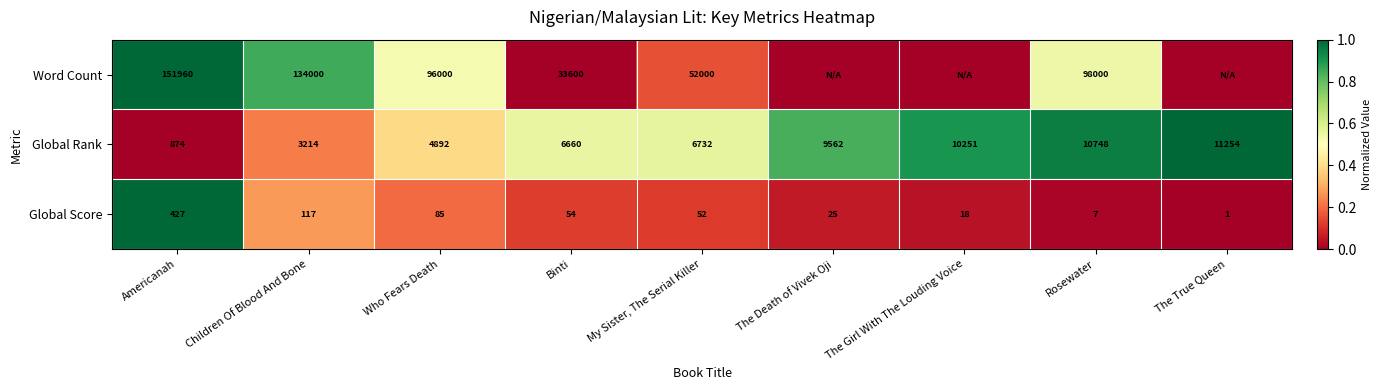

What is the sum of all Global Rank values?

64187